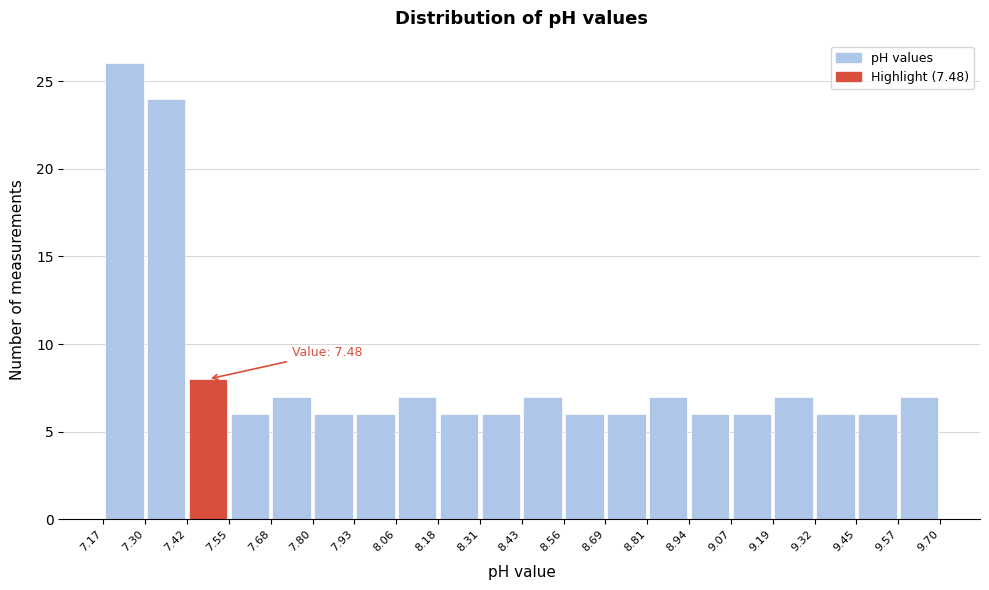

Over which range of the x-axis is the bar tallest?

7.17 to 7.30